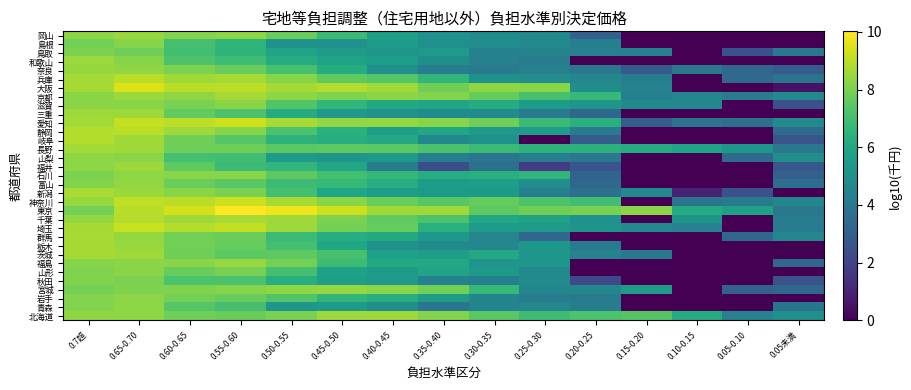

How many distinct data groups are displayed?

33